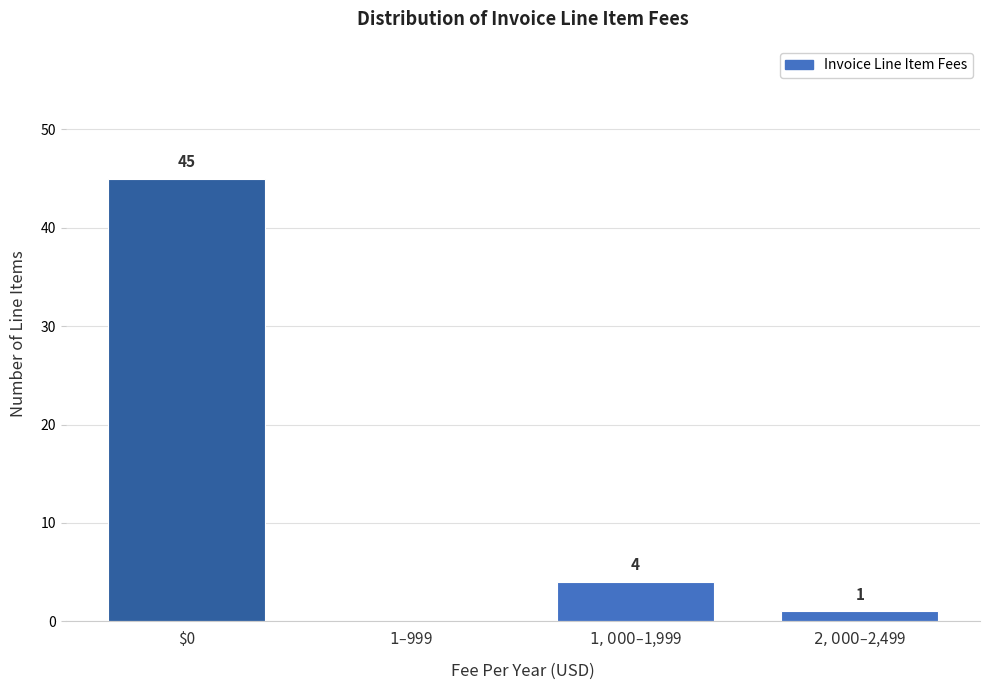

Which category has the highest value across all series?

$0